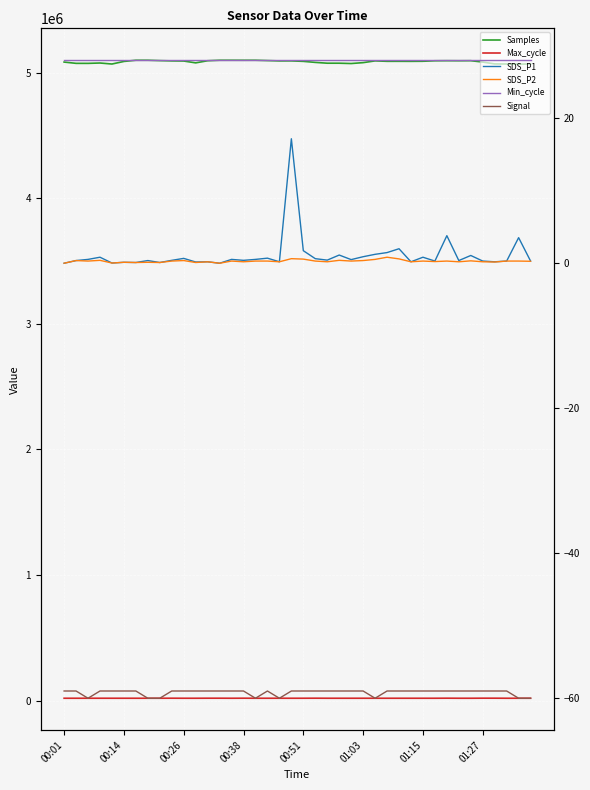

The value of Signal at 12 is -59.0. True or false?

True